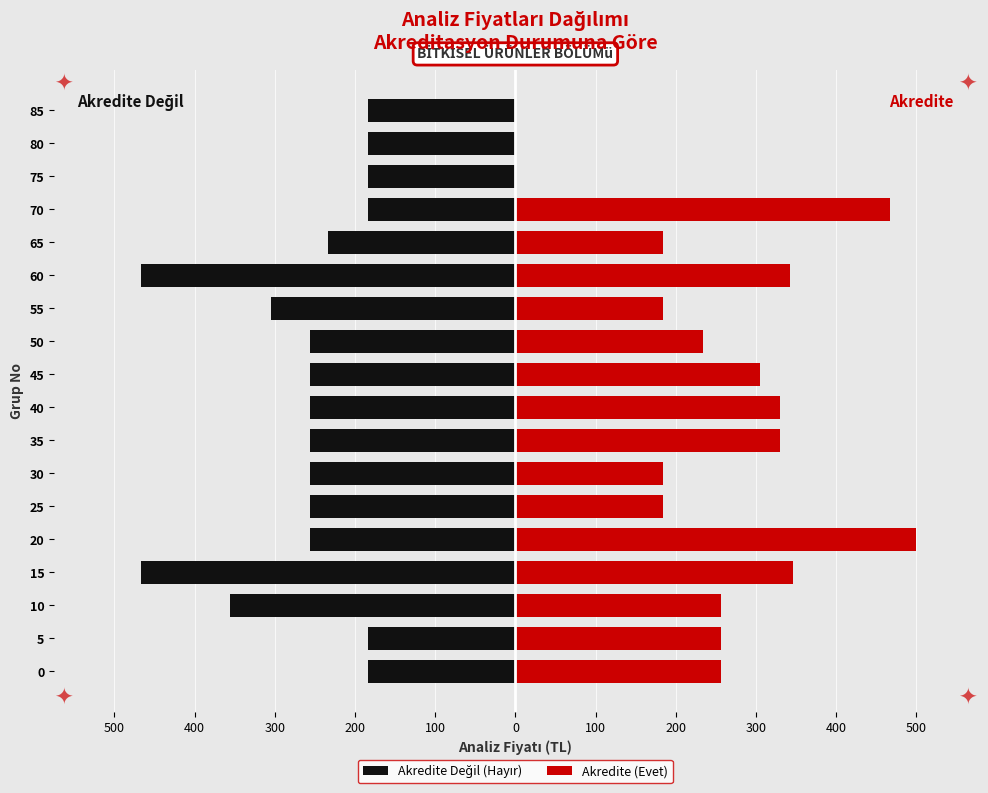

Rank the series by their average value, from lowest to highest.

Akredite Değil (Hayır), Akredite (Evet)